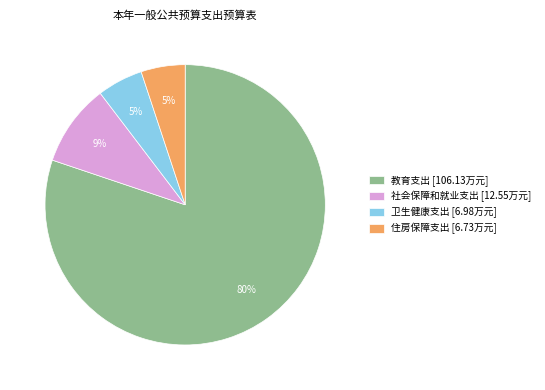

How many segments does this pie chart have?

4